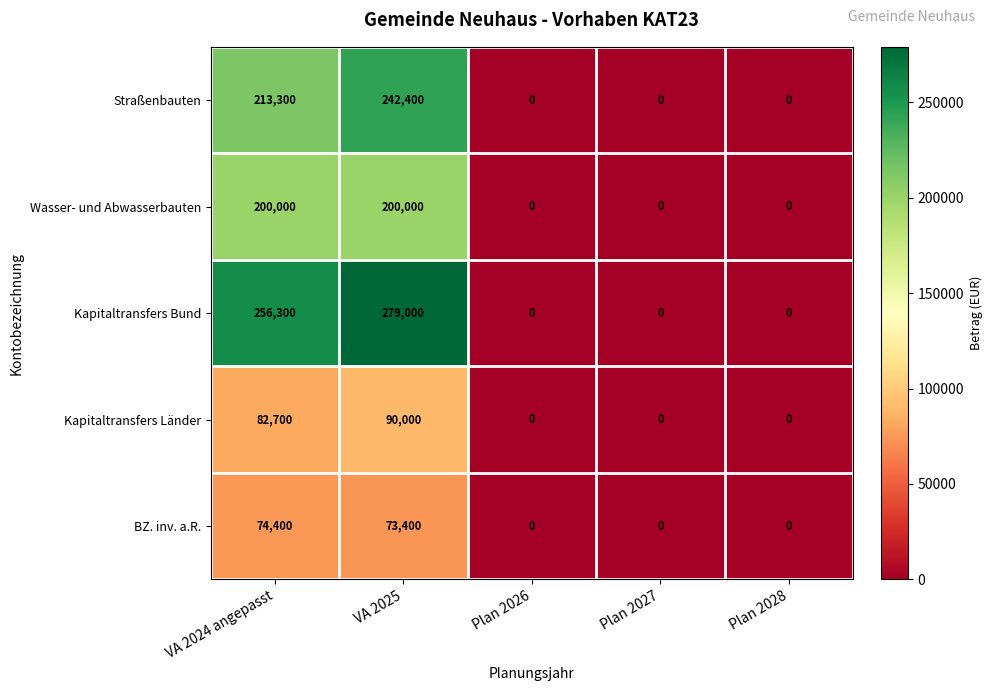

What is the sum of all Straßenbauten values?

455700